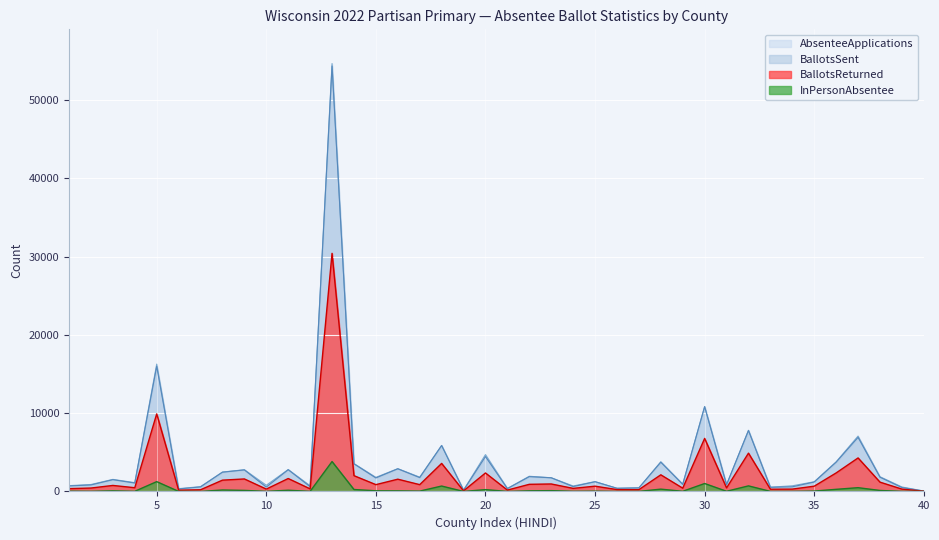

True or false: InPersonAbsentee has a value of 15 at 10.

True